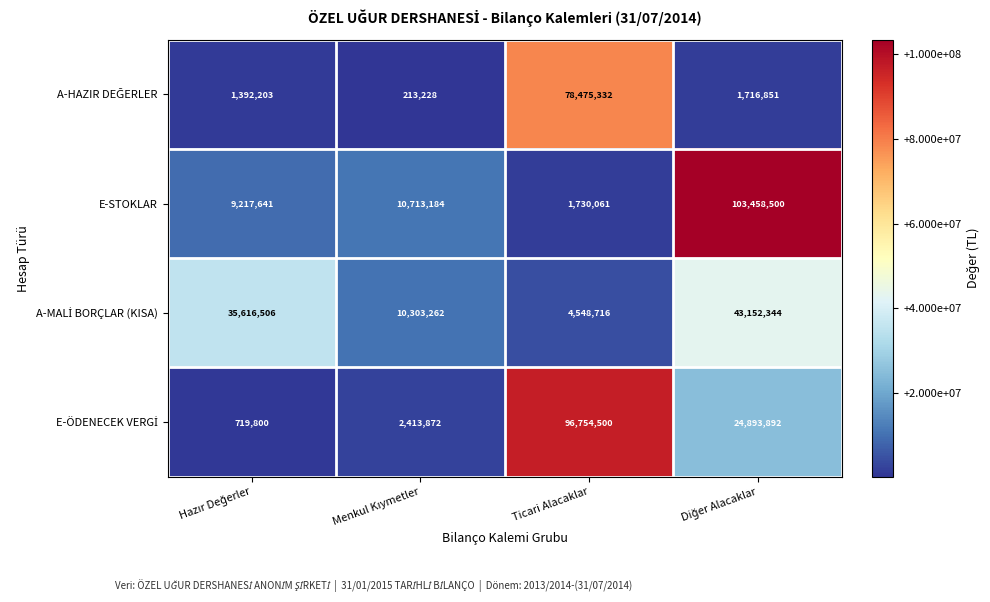

What is the maximum value shown in the chart?

103458500